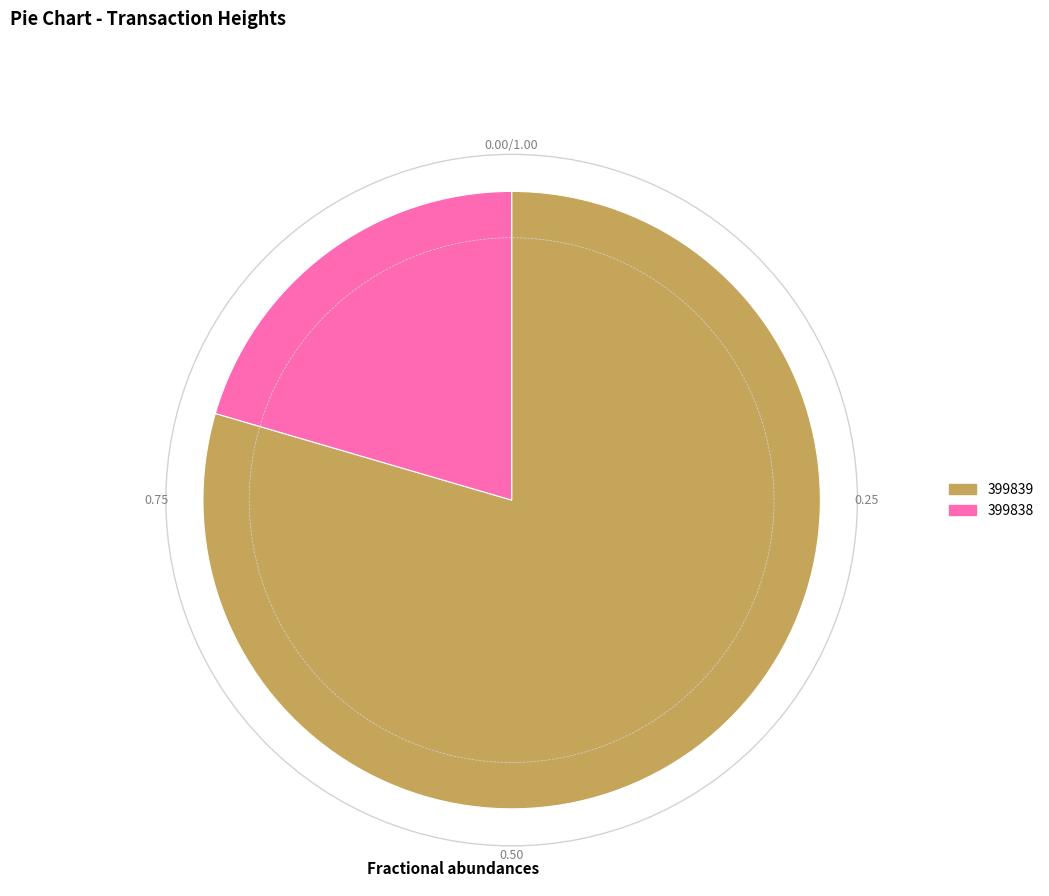

Rank the categories by value from lowest to highest.

399838, 399839